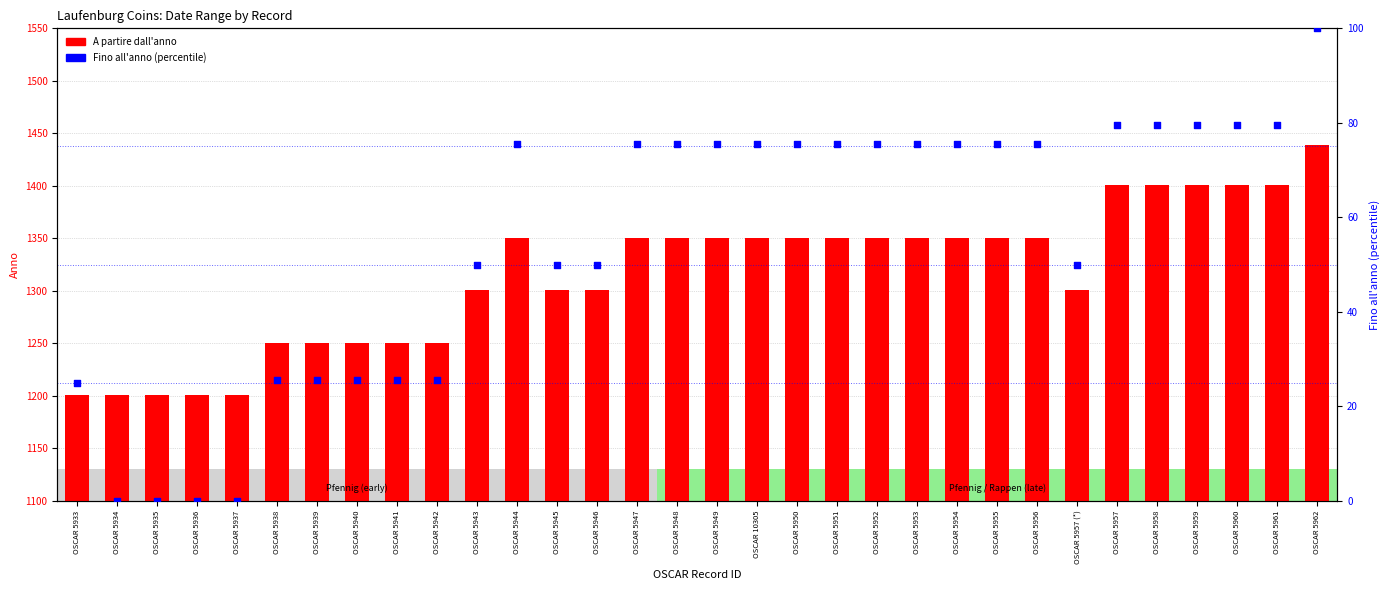

What are all the series names shown in the legend?

A partire dall'anno, Fino all'anno (percentile)